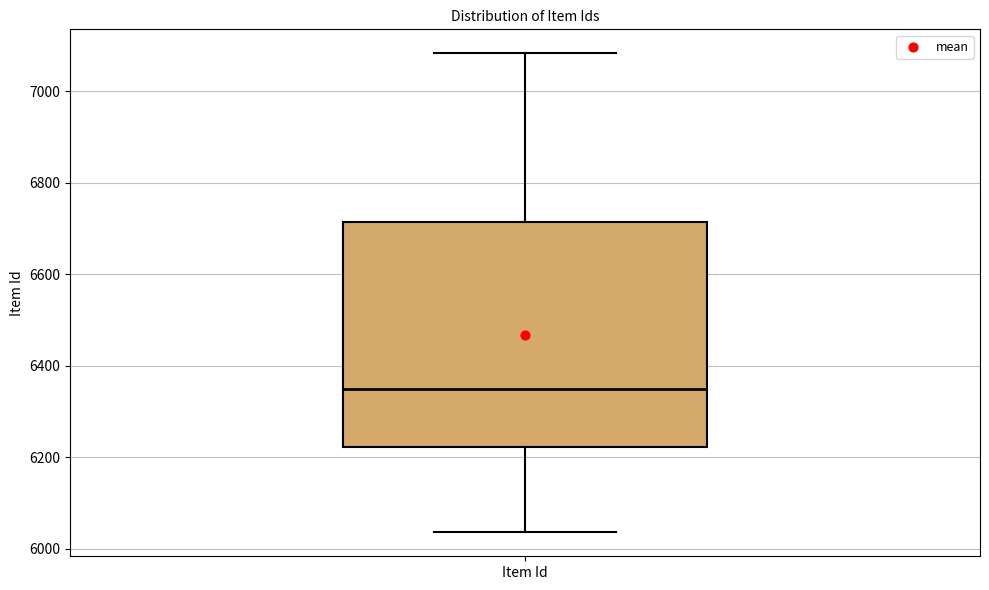

Where is the lower edge of the box for Item Id on the y-axis? The values are not printed on the chart, so give them approximately, as read against the axis.

6220